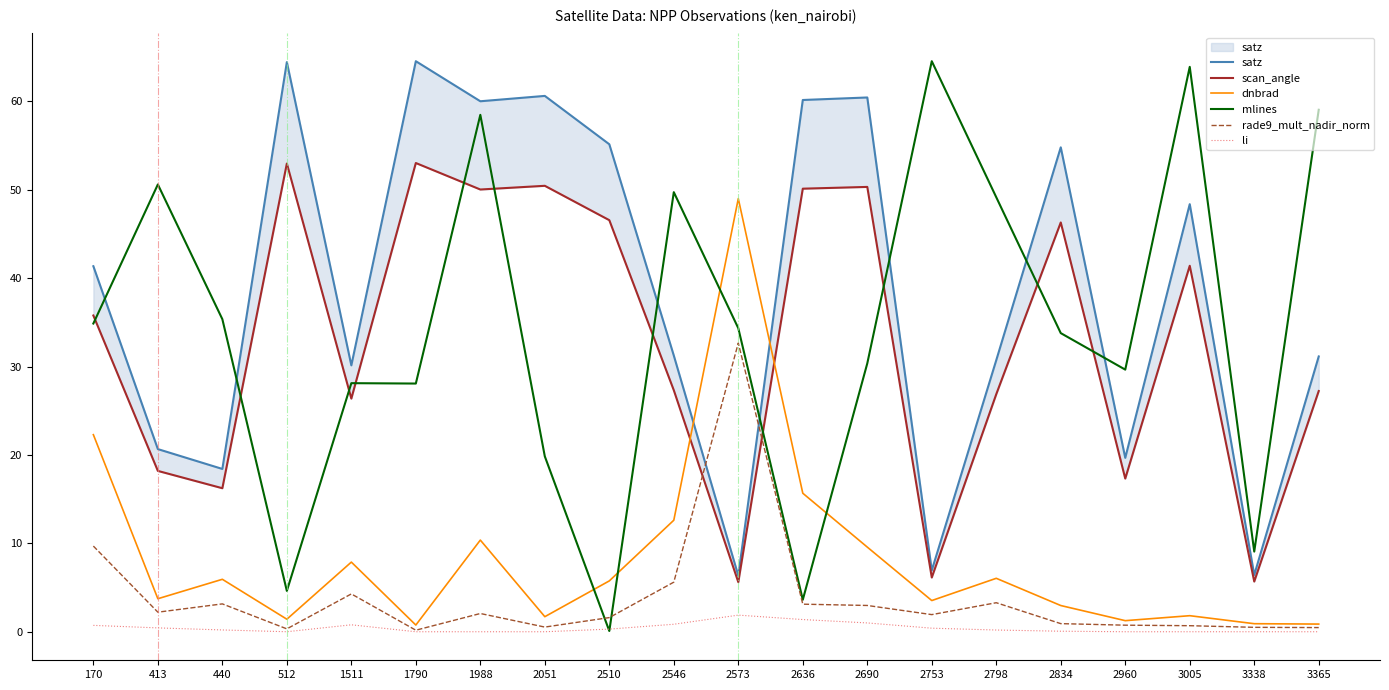

Rank the series at 2510 from lowest to highest value.

mlines, li, rade9_mult_nadir_norm, dnbrad, scan_angle, satz